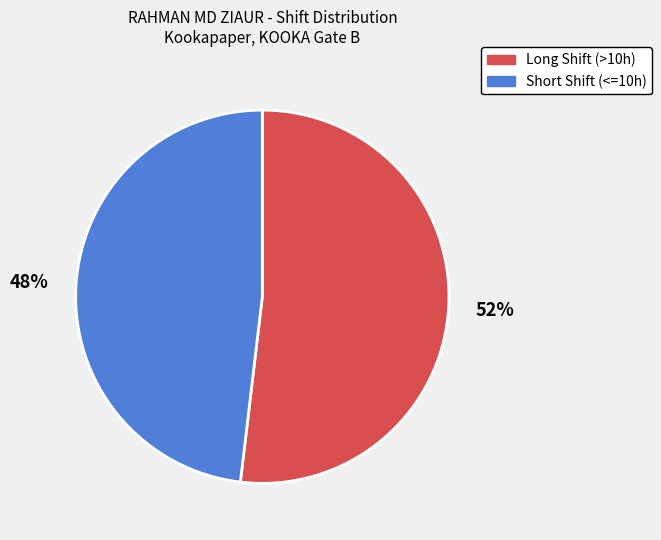

Combined, do Short Shift (<=10h) and Long Shift (>10h) account for over 50%?

Yes